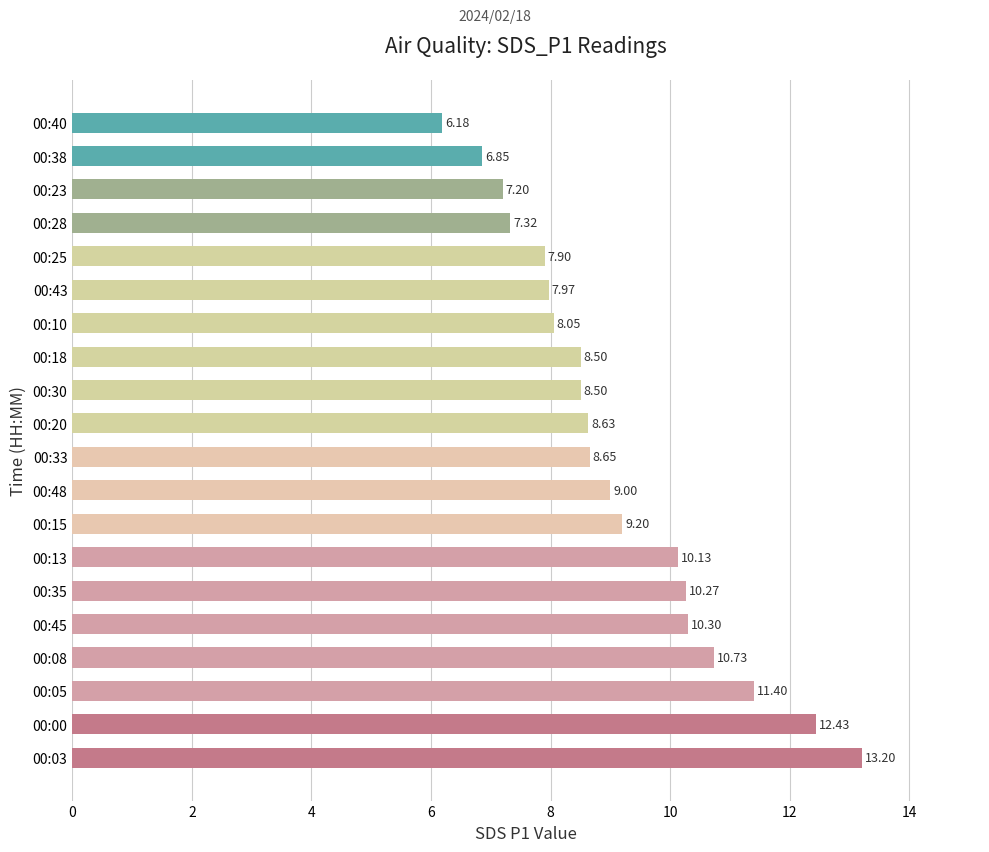

What is the average value?

9.1